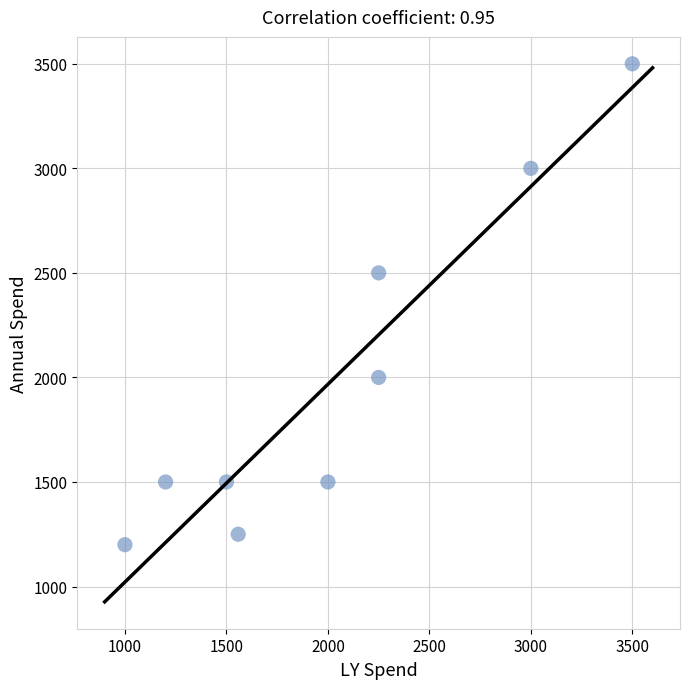

What Y value in the scatter plot is closest to 2350?

2500